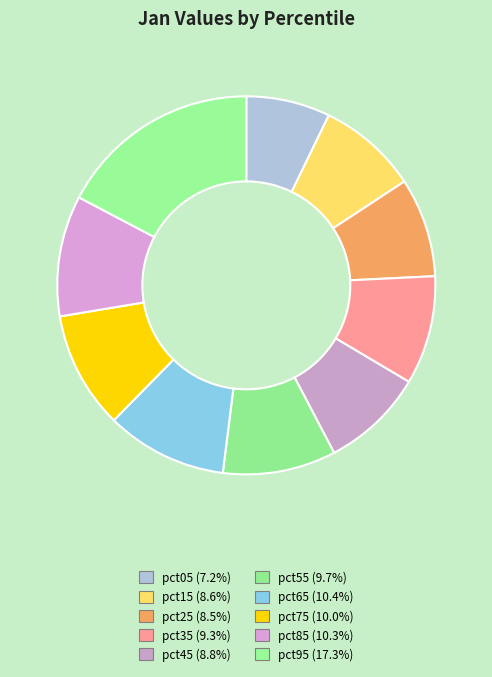

True or false: pct15 accounts for 9% of the total.

True